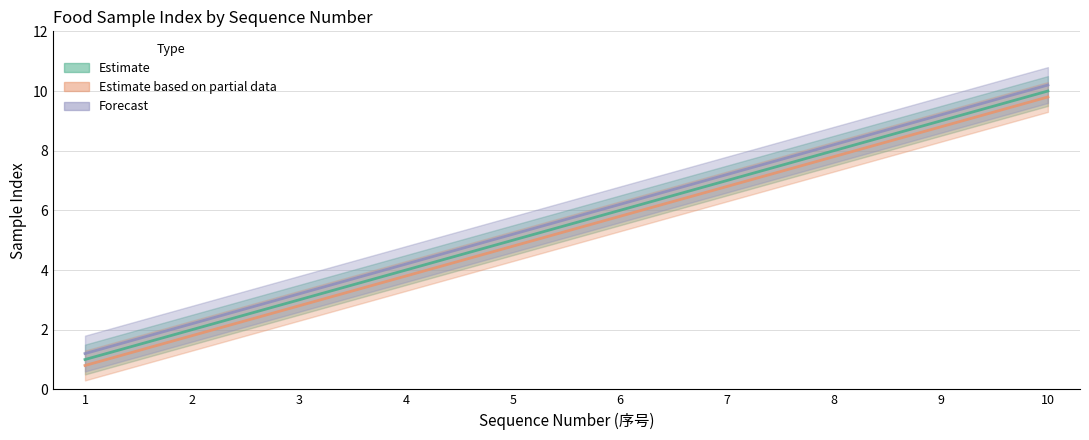

What is the spread (max minus min) of values at 9?

0.4